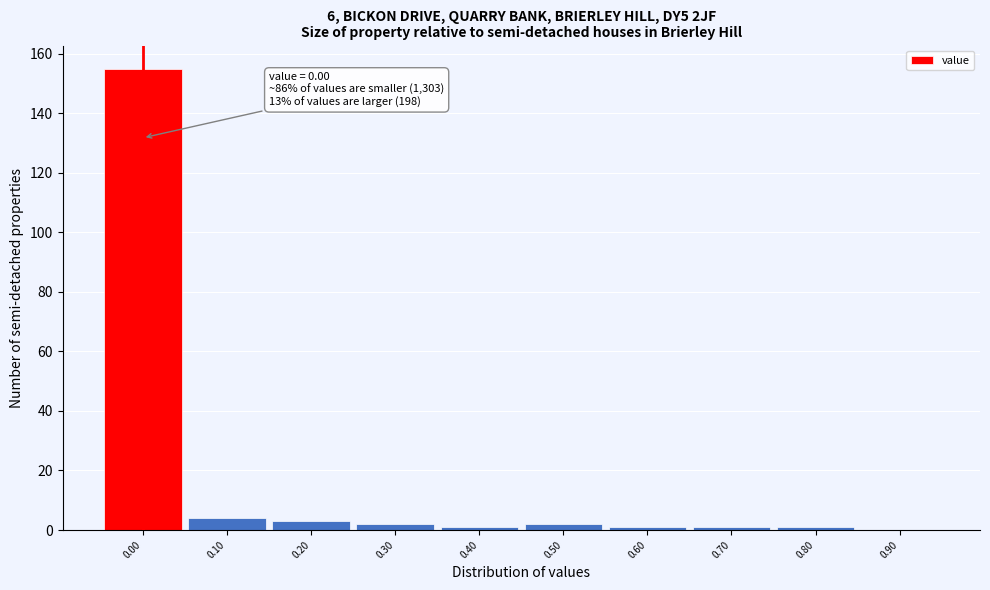

Which range on the x-axis has the tallest bar?

-0.05 to 0.05